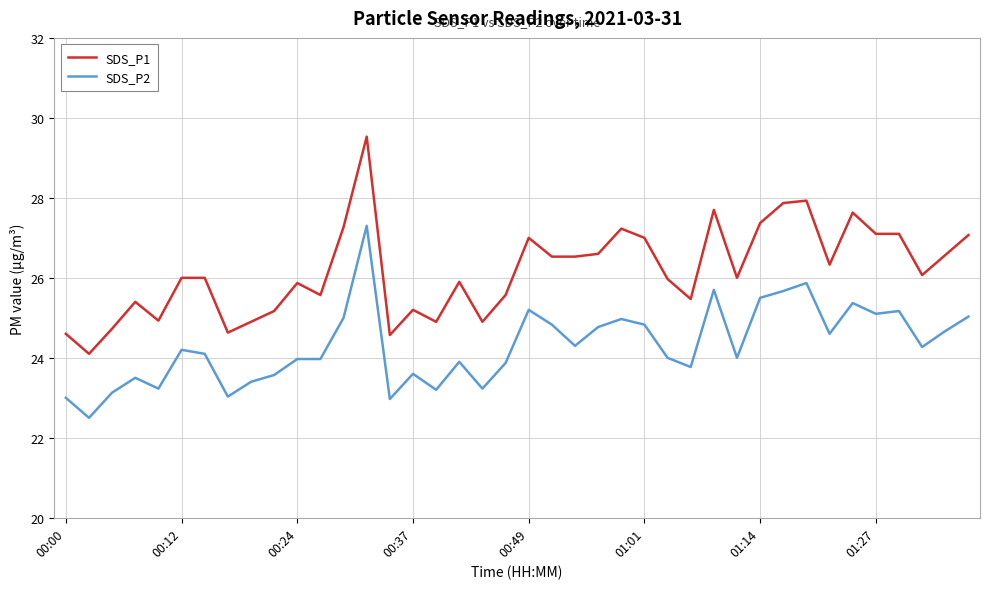

What is the greatest value displayed?

29.5